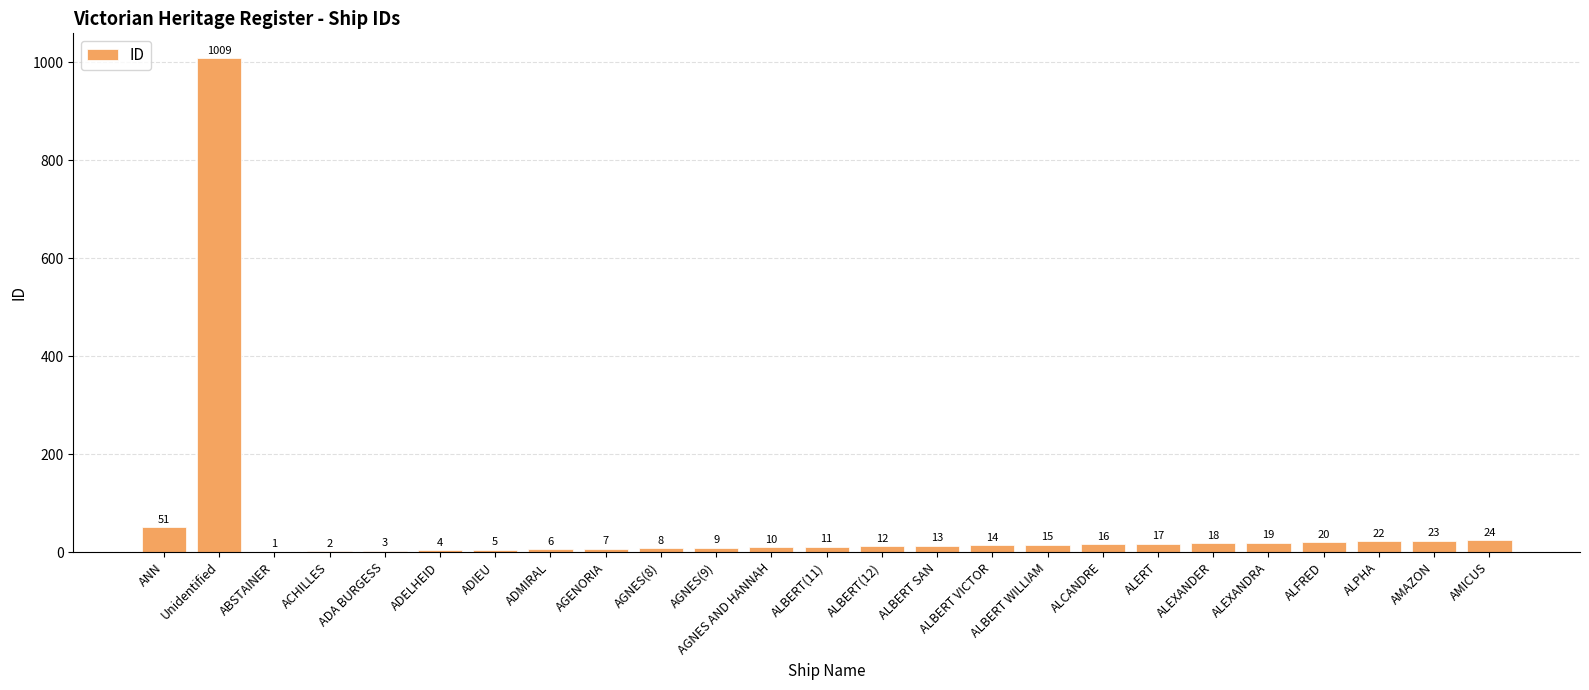

True or false: the data shows 22 at ALPHA.

True